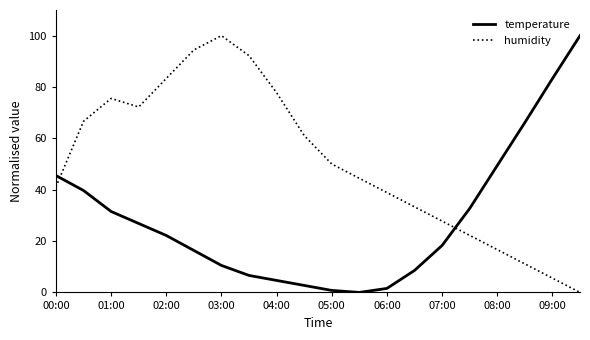

How many intersections are there between temperature and humidity?

2